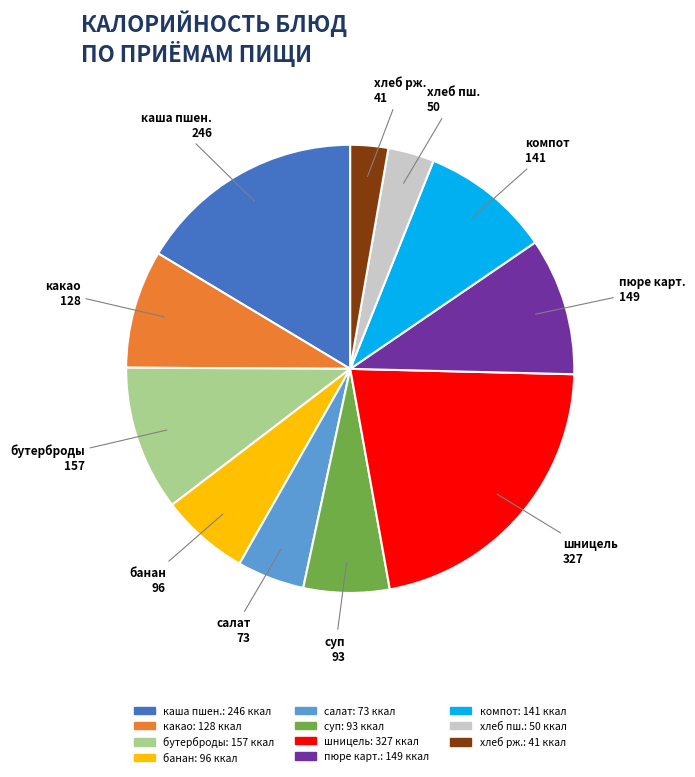

Combined, do банан 96 and бутерброды 157 account for over 50%?

No